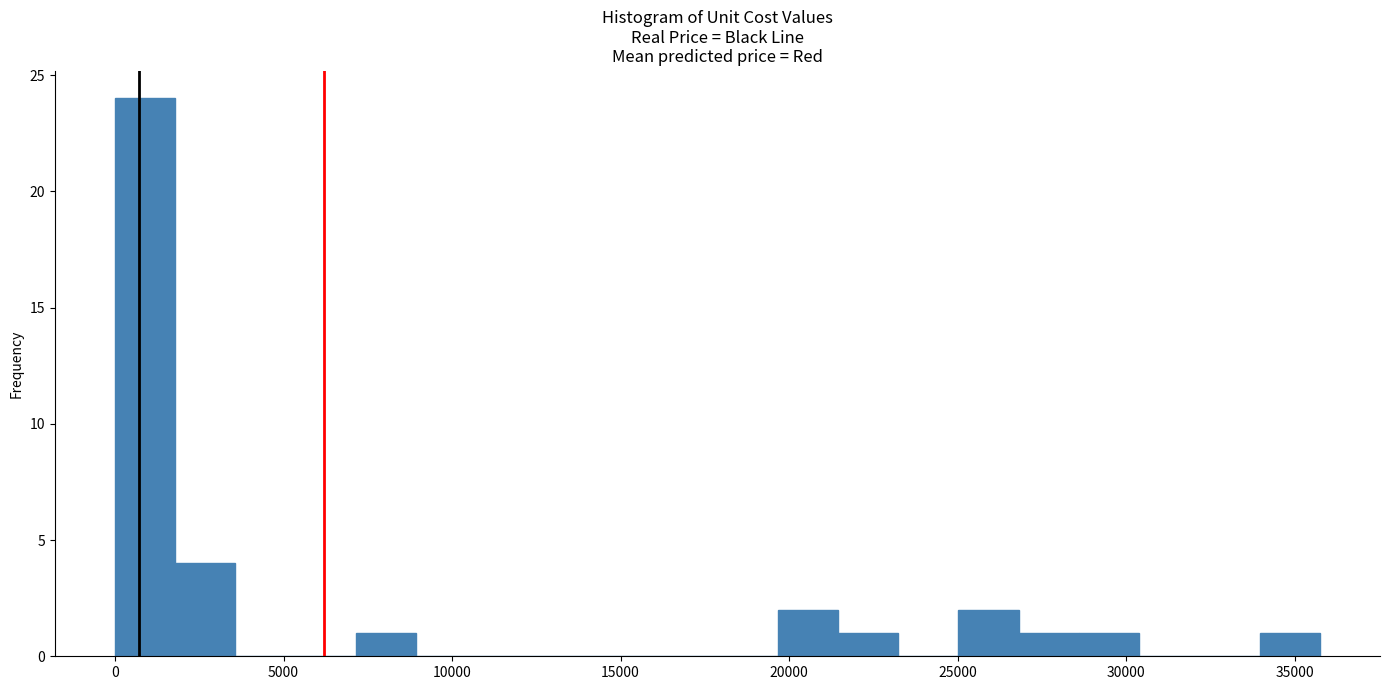

Read against the x-axis, roughly where is the centre of the tallest bar?

1000